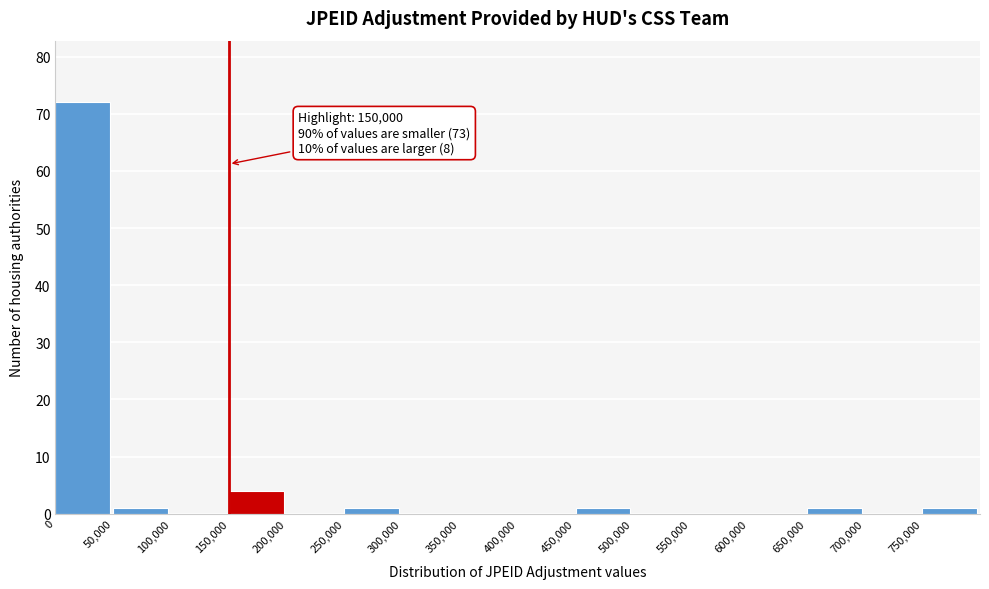

Over which range of the x-axis is the bar tallest?

0 to 50000